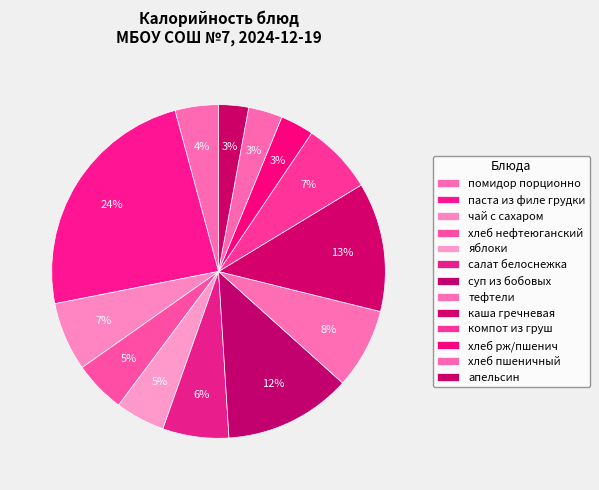

Count the number of slices in the pie.

13